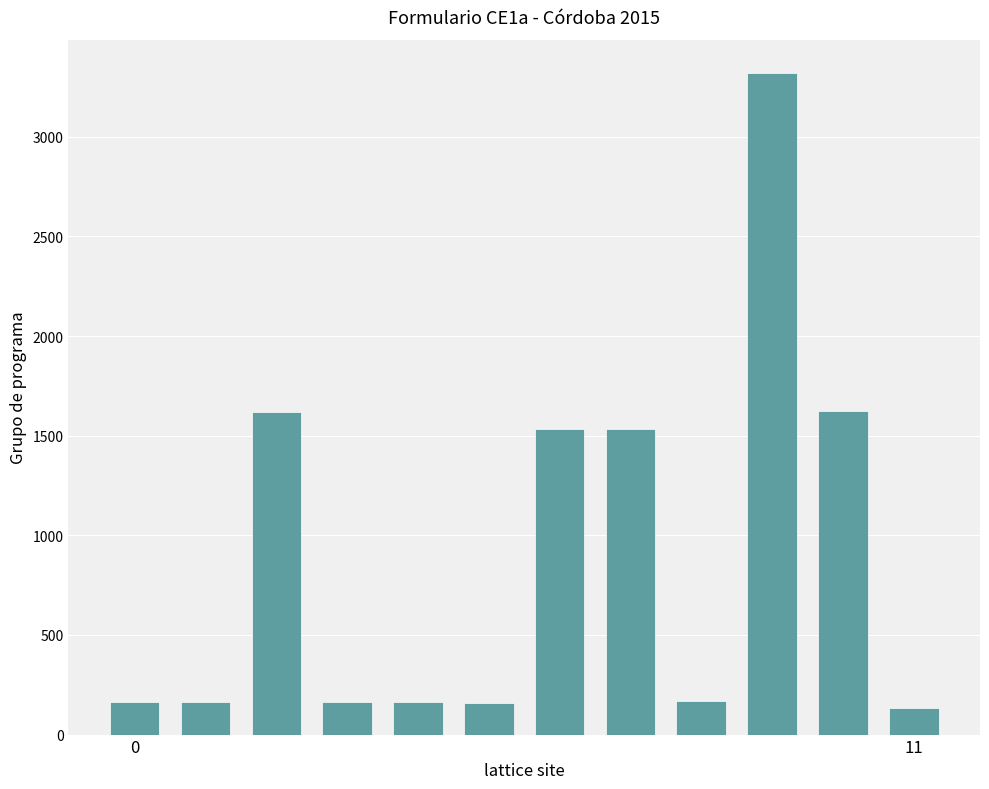

What is the minimum value shown in the chart?

135